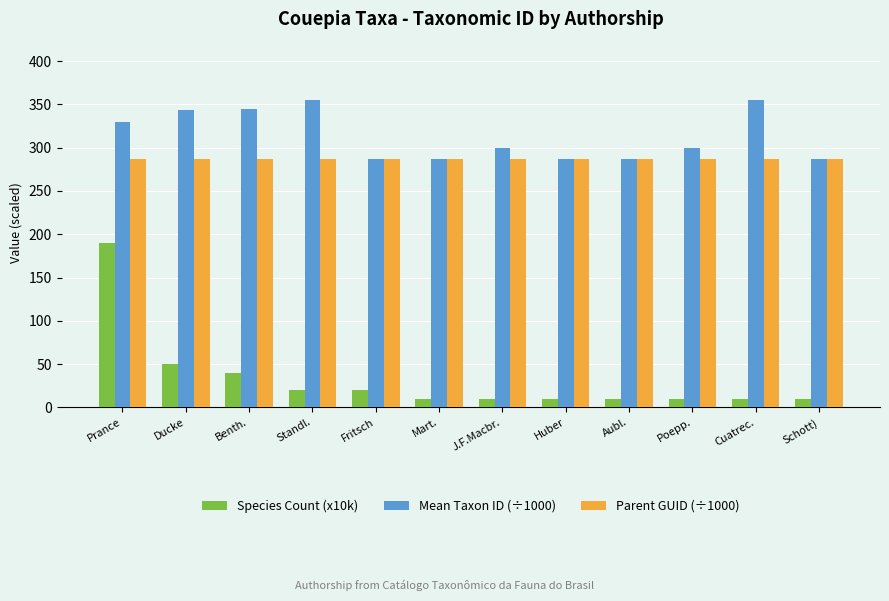

Which series has the largest range (max minus min)?

Species Count (x10k)